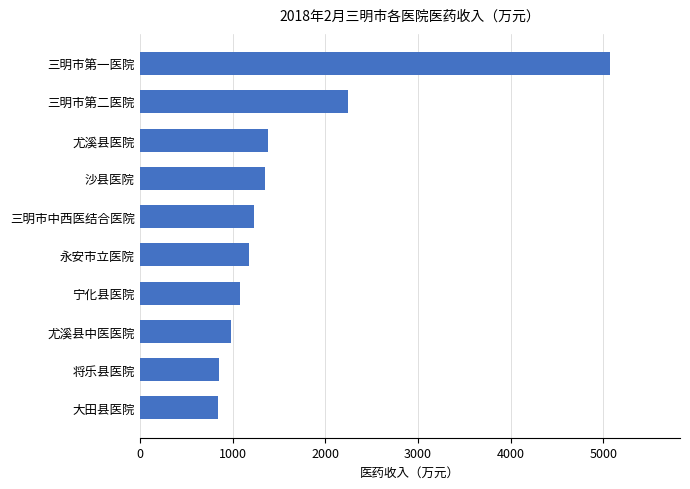

True or false: the data shows 734.4 at 三明市中西医结合医院.

False